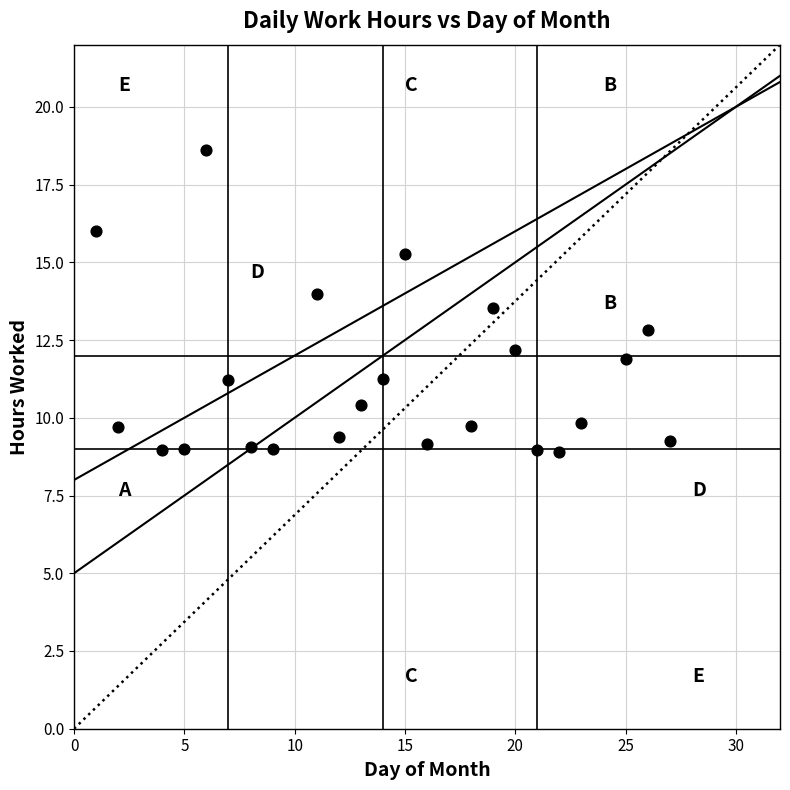

What is the range of Y values (max minus min)?

9.7